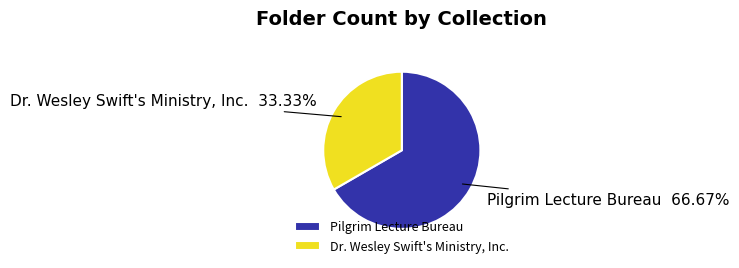

To the nearest percent, what is the average slice percentage?

50%